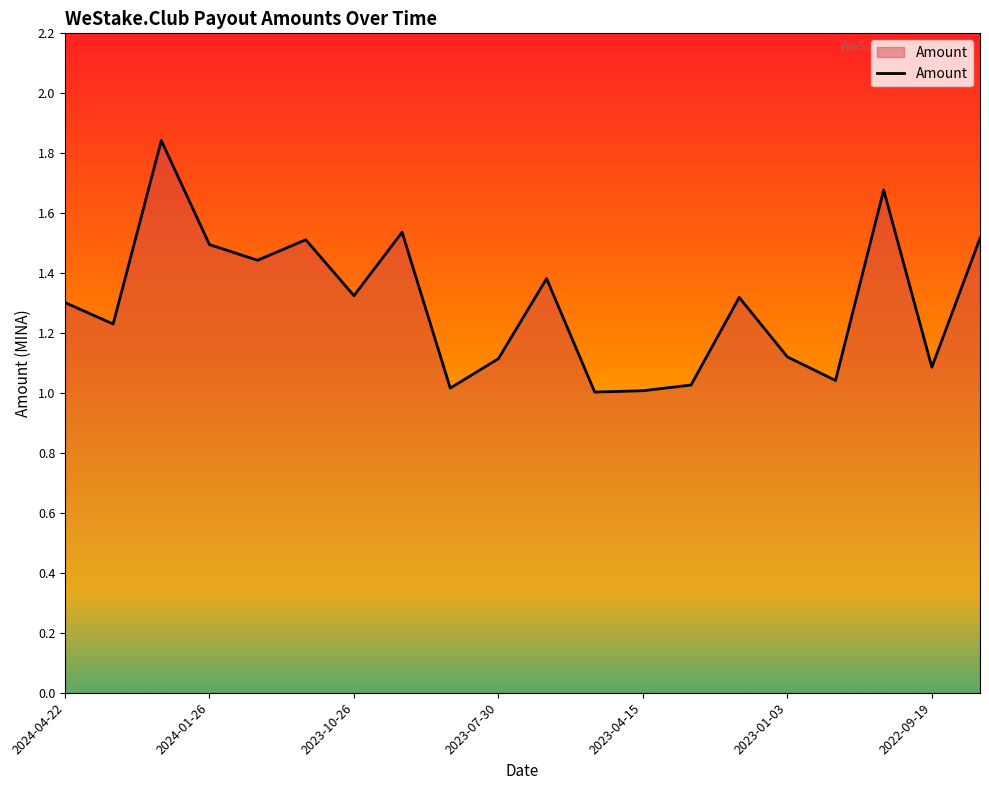

What is the difference between the maximum and minimum values?

0.8